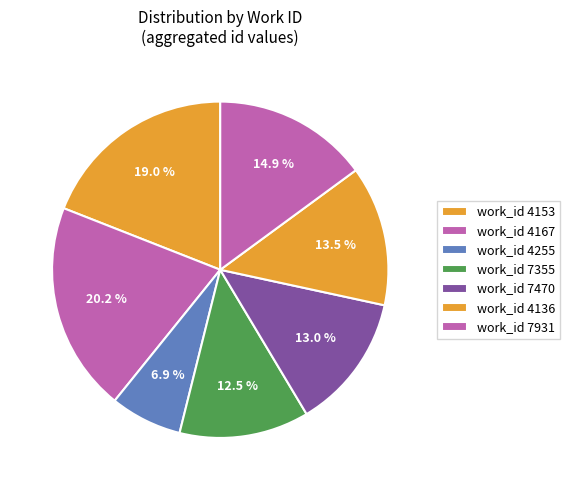

How many slices are in this pie chart?

7